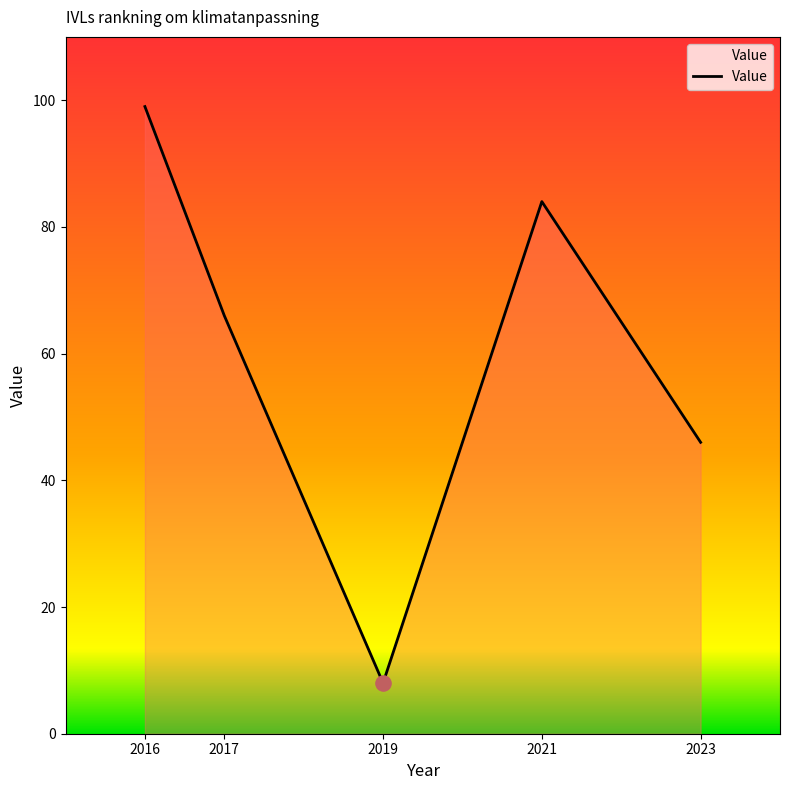

Between 2023 and 2021, which is larger?

2021